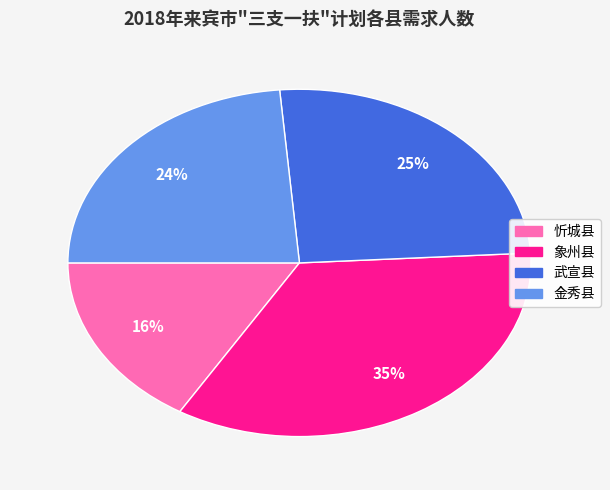

Combined, do 象州县 and 忻城县 account for over 50%?

Yes